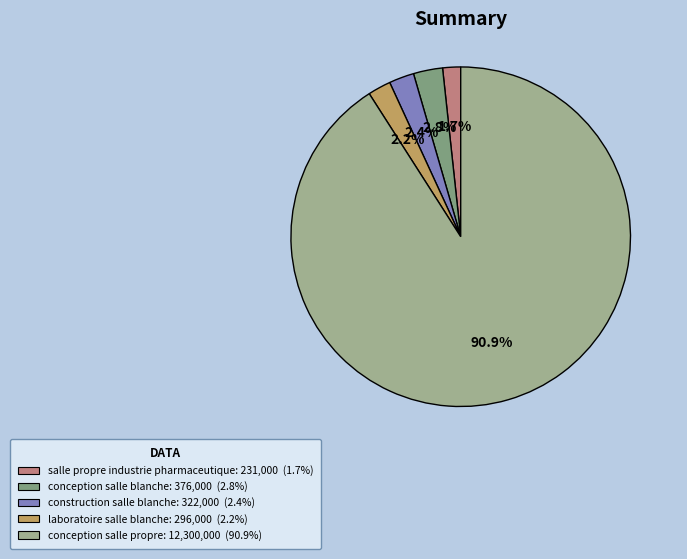

Is it true that construction salle blanche is 1% of the pie?

False